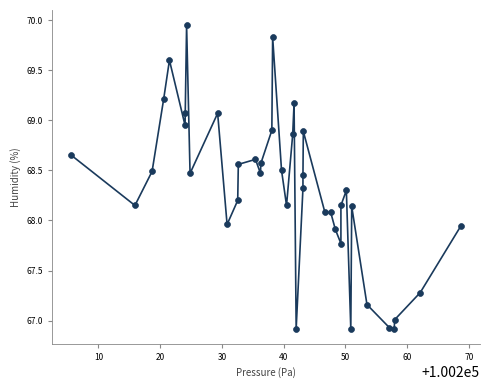

What is the range of X values (max minus min)?

63.0